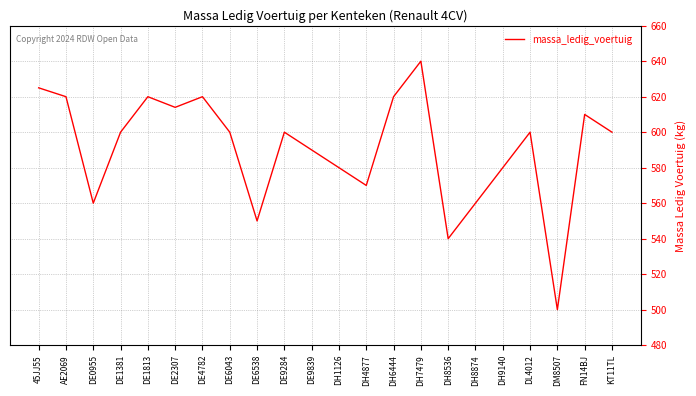

How many lines are shown in the chart?

1